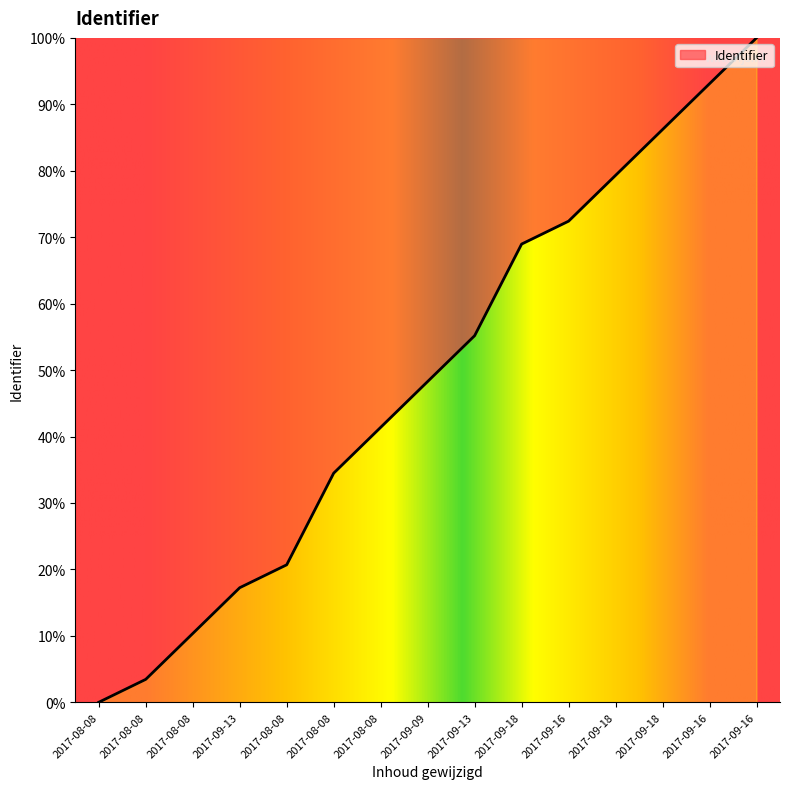

Count the number of values greater than 48.

8